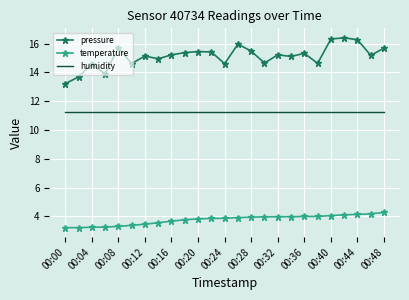

Rank the series by their average value, from lowest to highest.

temperature, humidity, pressure